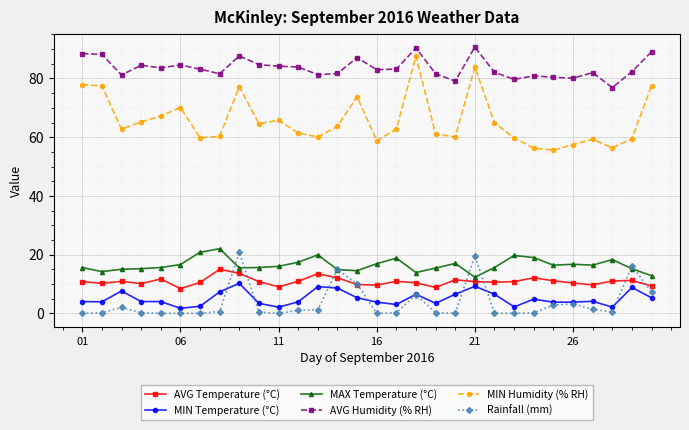

True or false: MAX Temperature (°C) and MIN Humidity (% RH) intersect in this chart.

False